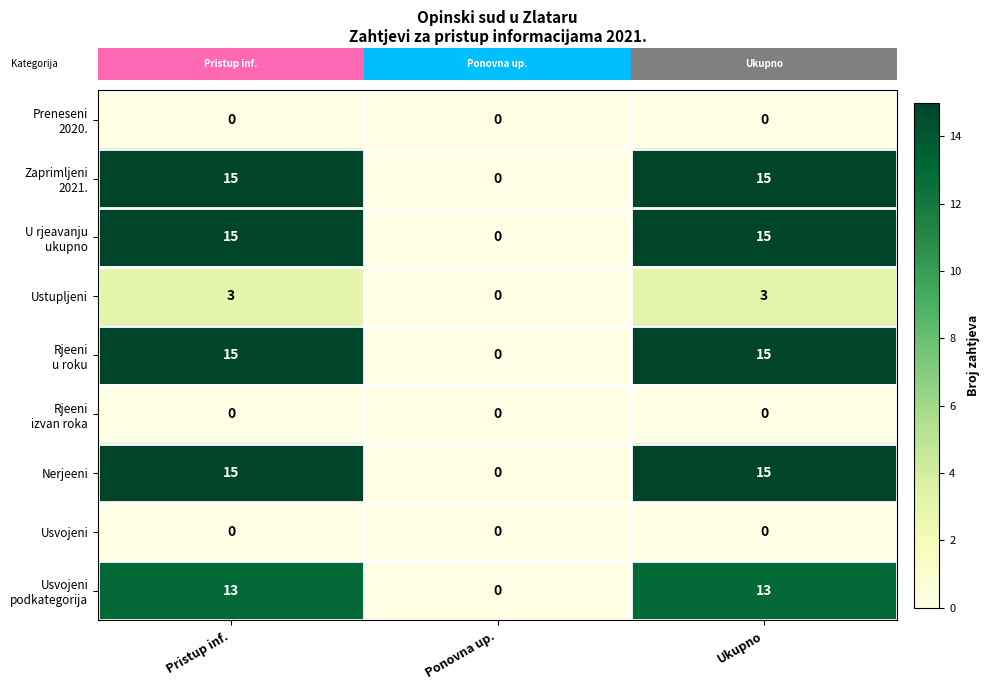

What is the highest value of the Nerjeeni series?

15